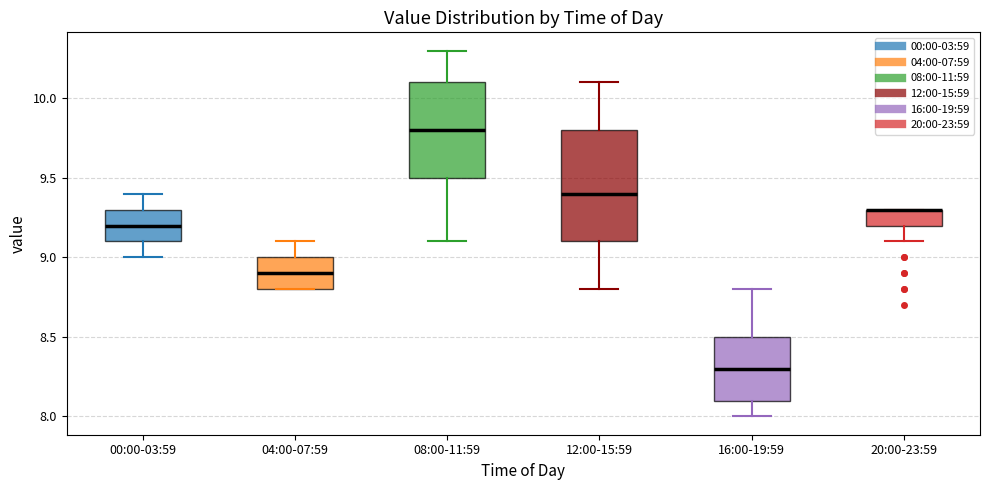

Reading left to right, transcribe this box plot: for each box, give where its median line is, the range the box spans, and where its two whiskers end, as read against the y-axis. The values are not printed on the chart, so give them approximately, as read against the axis.

00:00-03:59: median 9.2, box 9.1 to 9.3, whiskers 9.0 to 9.4
04:00-07:59: median 8.9, box 8.8 to 9.0, whiskers 8.8 to 9.1
08:00-11:59: median 9.8, box 9.5 to 10.1, whiskers 9.1 to 10.3
12:00-15:59: median 9.4, box 9.1 to 9.8, whiskers 8.8 to 10.1
16:00-19:59: median 8.3, box 8.1 to 8.5, whiskers 8.0 to 8.8
20:00-23:59: median 9.3 (drawn on the box's upper edge), box 9.2 to 9.3, whiskers 9.1 to 9.3